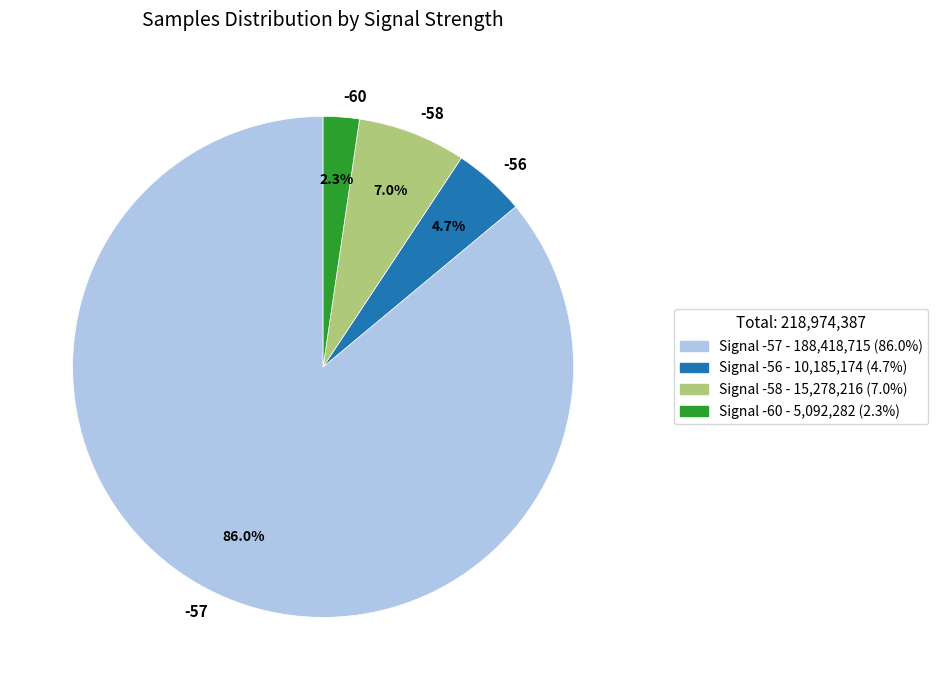

What portion of the pie excludes -60?

97.7%